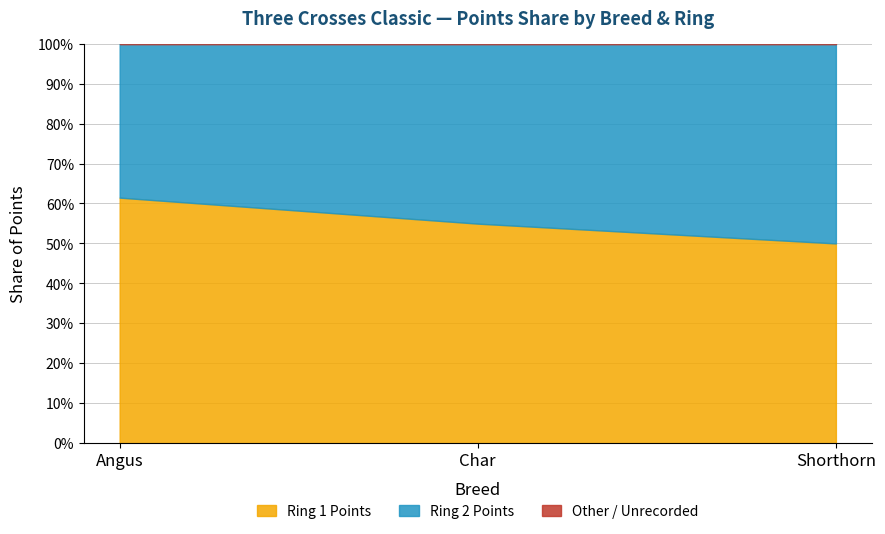

Which series has the widest spread of values?

Ring 2 Points